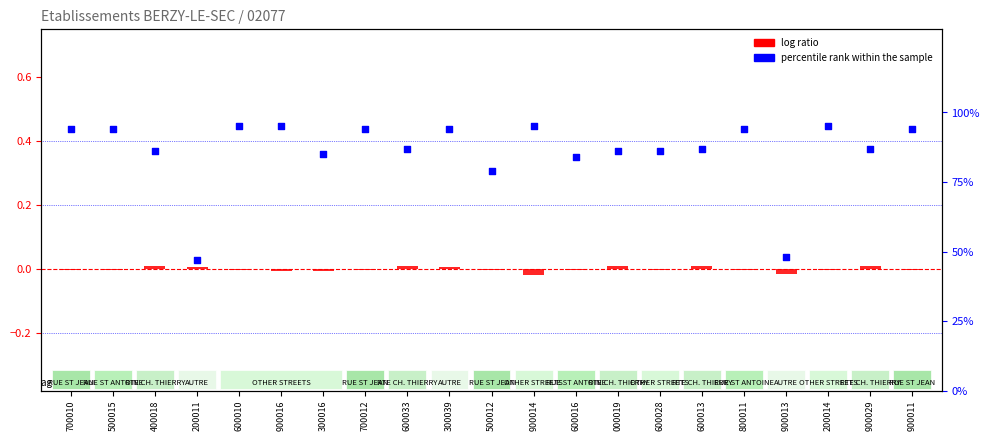

At which category is the sum across all series the highest?

600010